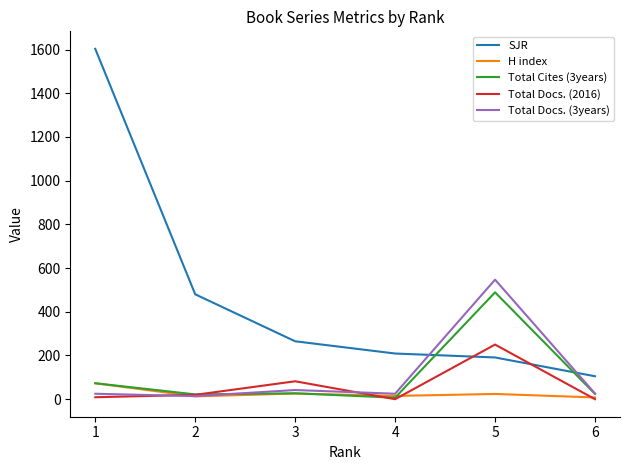

True or false: SJR and H index cross at least once.

False